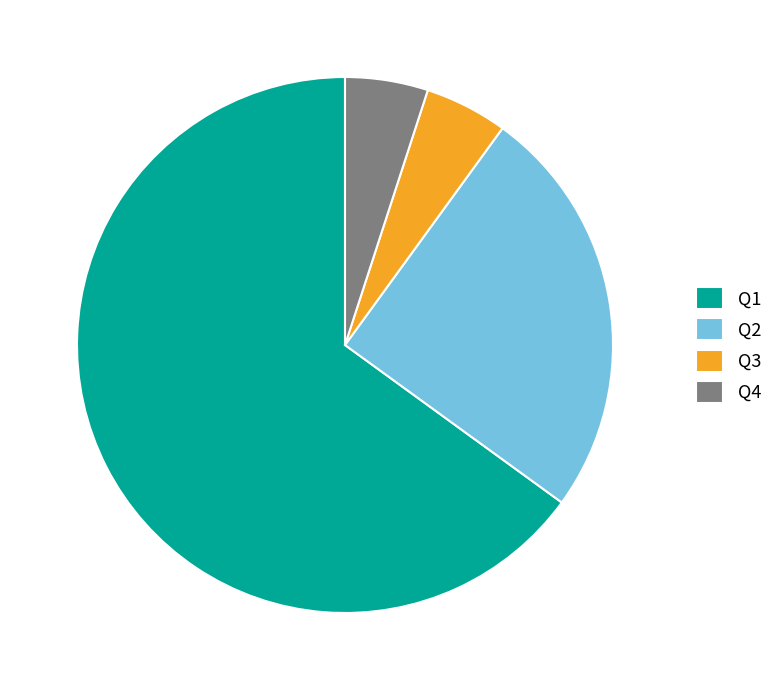

Combined, do Q1 and Q3 account for over 50%?

Yes